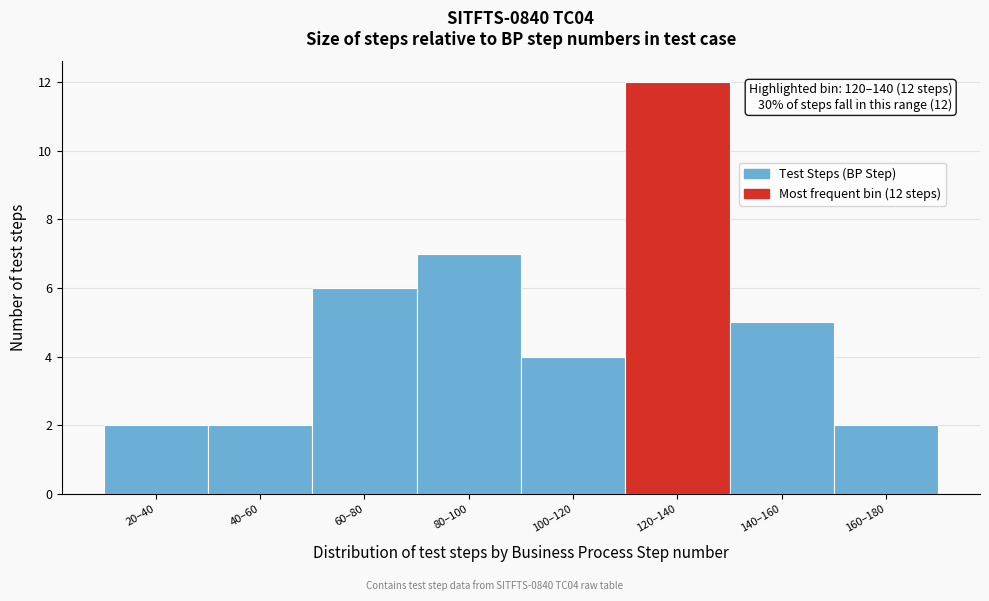

Reading left to right, extract all data points from this chart.

20–40=2	40–60=2	60–80=6	80–100=7	100–120=4	120–140=12	140–160=5	160–180=2